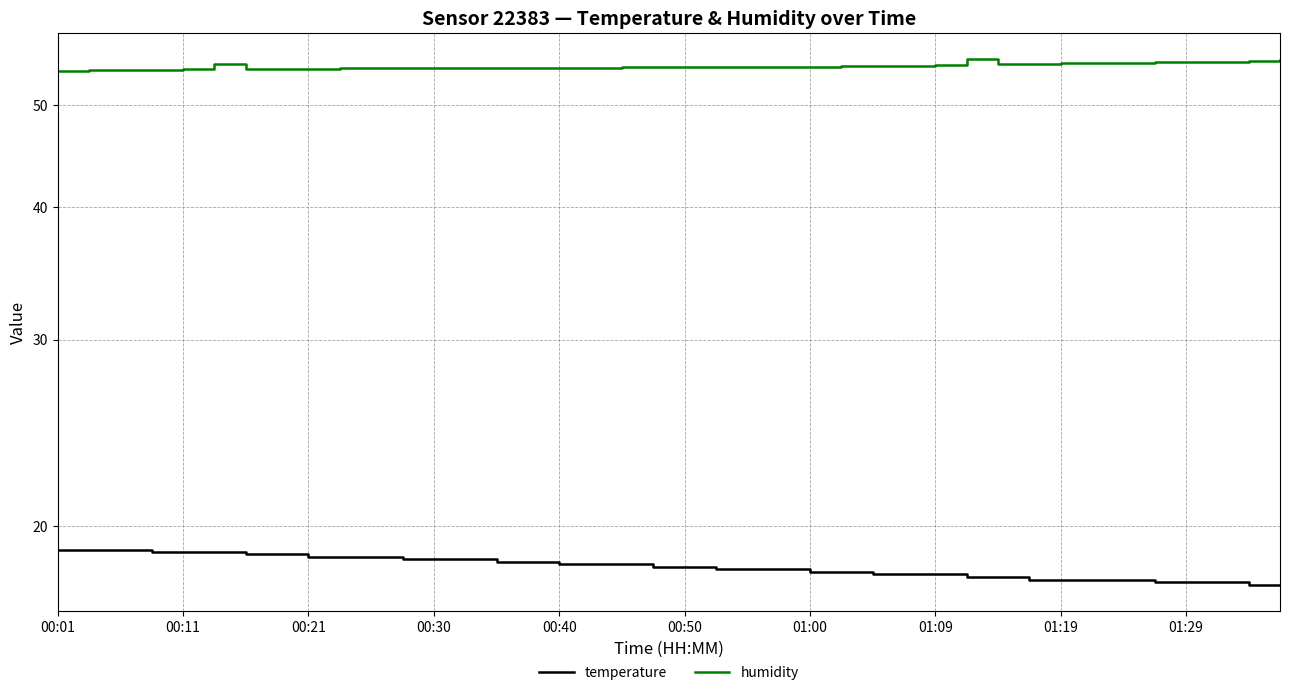

Reading left to right, what are all the values shown in this chart?

temperature: 19.0	19.0	19.0	18.9	18.9	18.9	18.8	18.8	18.7	18.7	18.7	18.6	18.6	18.6	18.5	18.5	18.4	18.4	18.4	18.3	18.3	18.2	18.2	18.2	18.1	18.1	18.0	18.0	18.0	17.9	17.9	17.8	17.8	17.8	17.8	17.7	17.7	17.7	17.6	17.6
humidity: 53.8	53.9	53.9	53.9	54.0	54.6	54.0	54.0	54.0	54.1	54.1	54.1	54.1	54.2	54.2	54.2	54.2	54.2	54.3	54.3	54.3	54.3	54.3	54.3	54.3	54.4	54.4	54.4	54.5	55.2	54.6	54.6	54.7	54.7	54.7	54.8	54.8	54.9	55.0	55.1